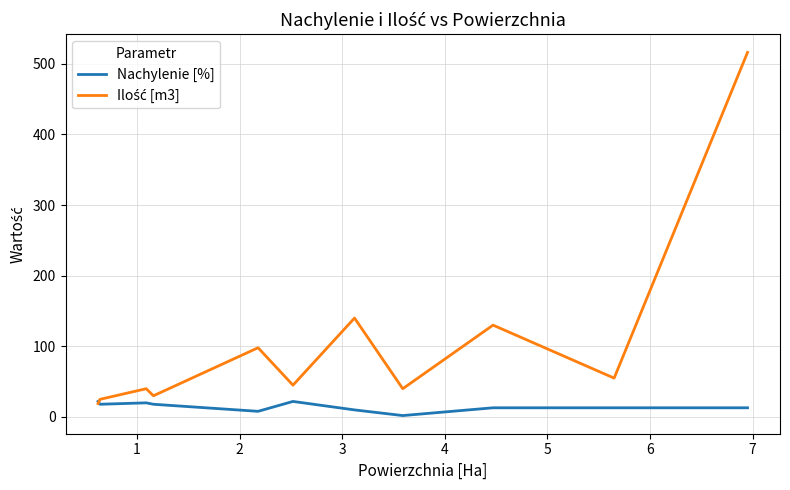

What is the smallest value displayed?

2